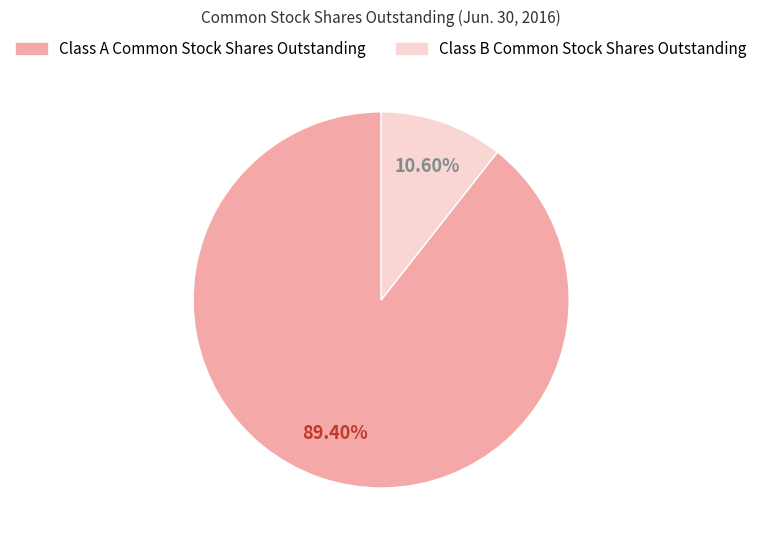

To the nearest percent, what portion does Class B Common Stock Shares Outstanding represent?

11%